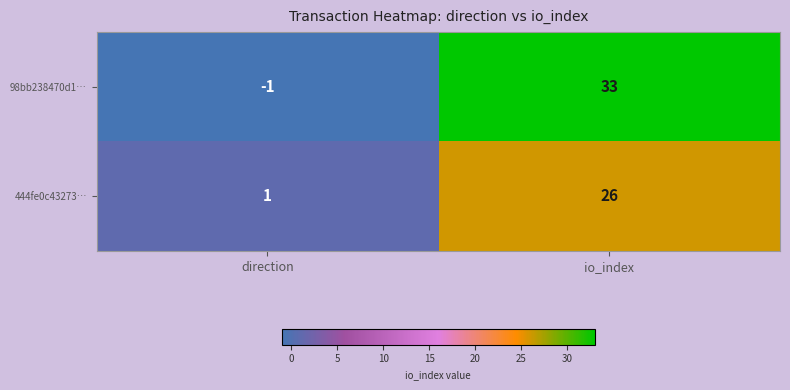

How many values in 98bb238470d1… are above zero?

1